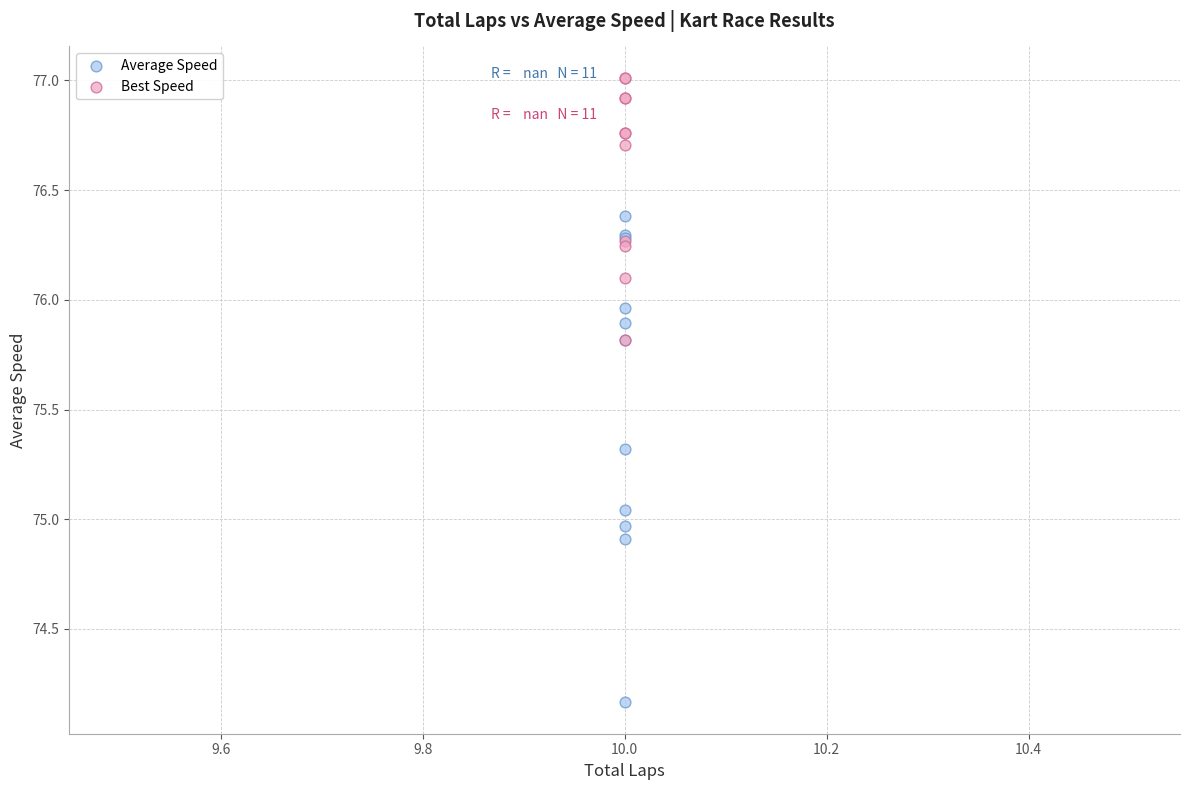

In the Best Speed series, what Y value is closest to 76?

76.1